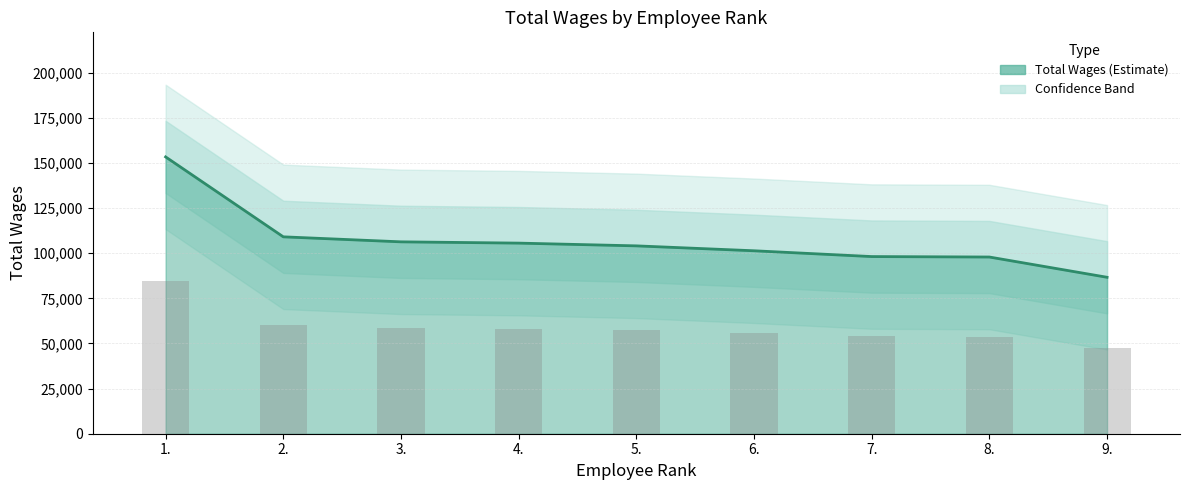

Is it true that the value at 8. is 97870?

True